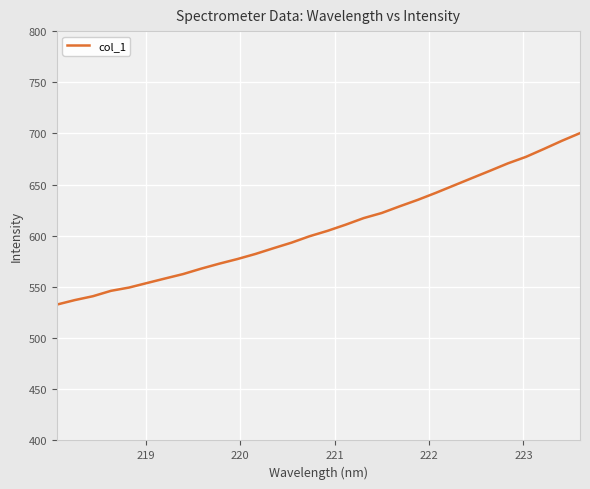

What is the minimum value shown in the chart?

532.7